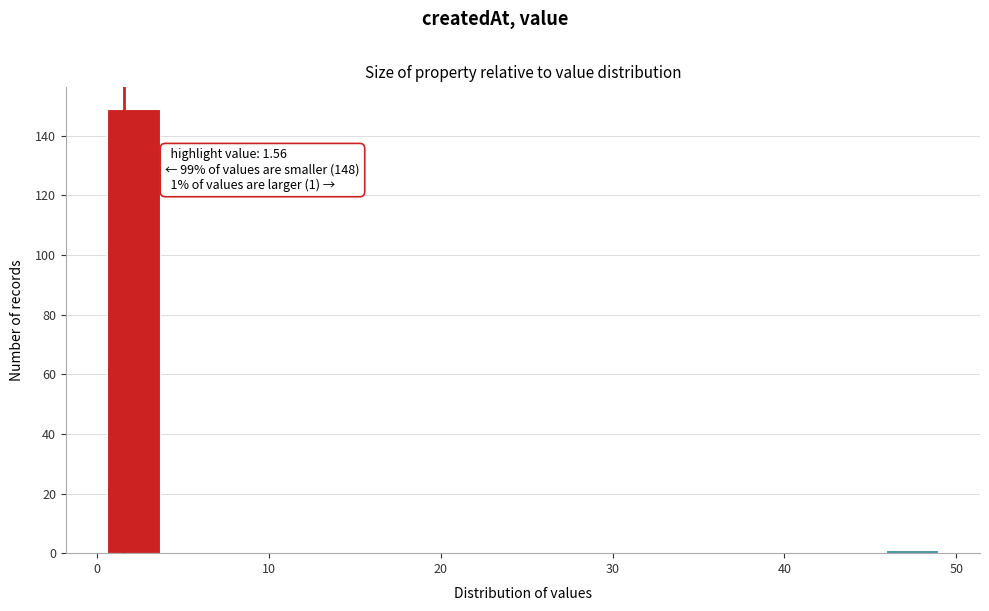

Read against the x-axis, roughly where is the centre of the tallest bar?

2